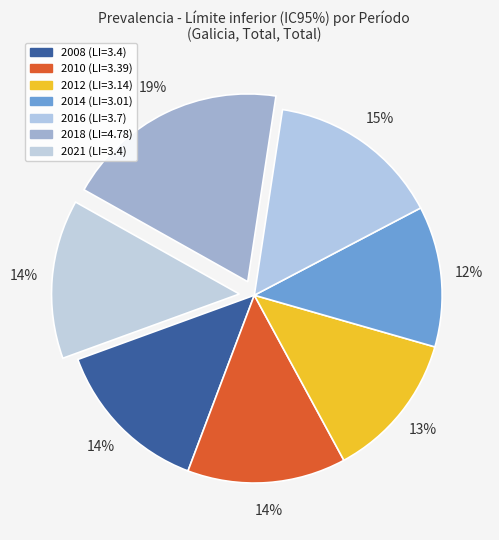

Combined, what portion of the pie is 2012 and 2014?

24.8%